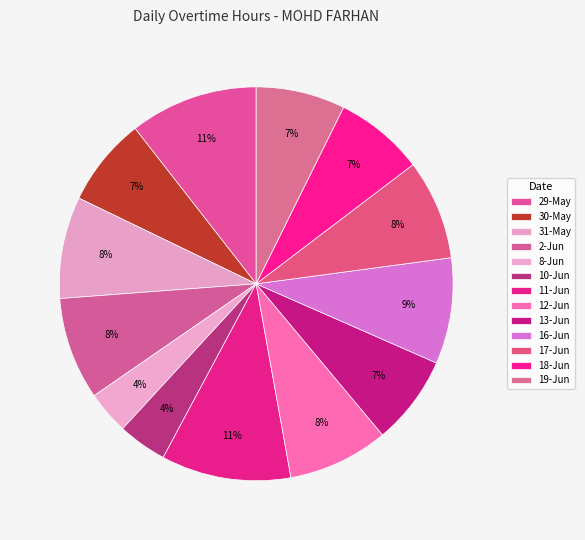

To the nearest percent, what percentage of the pie is 11-Jun?

11%